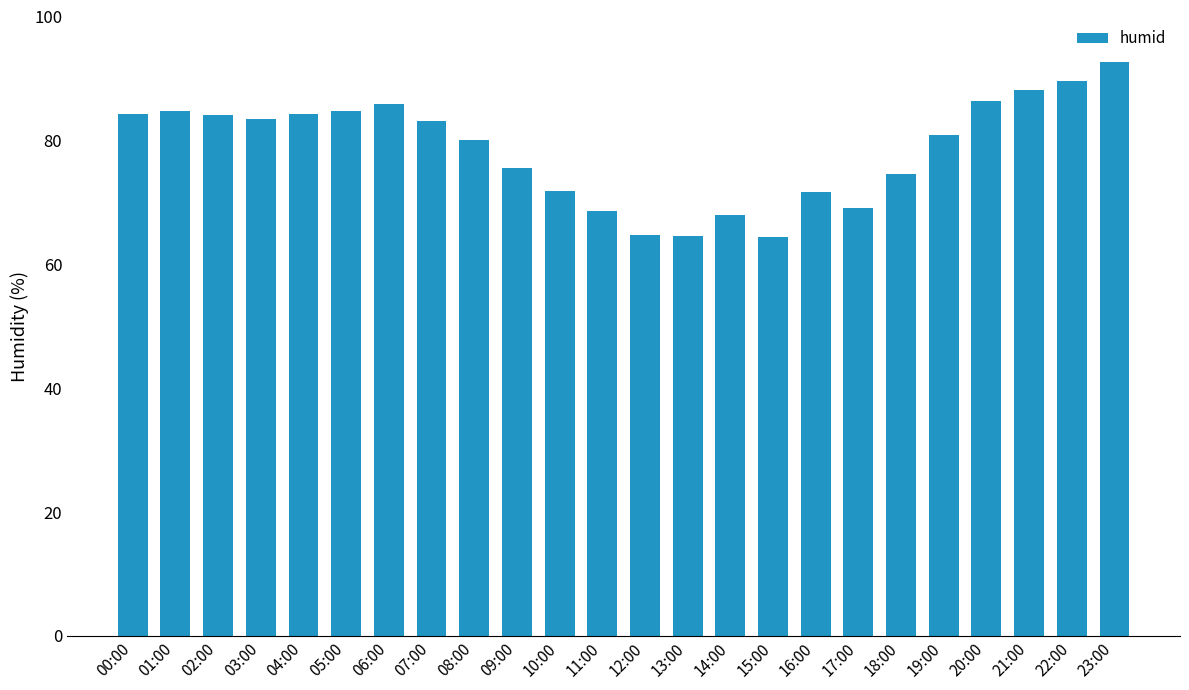

What is the value of the 10th bar from the left?

75.5